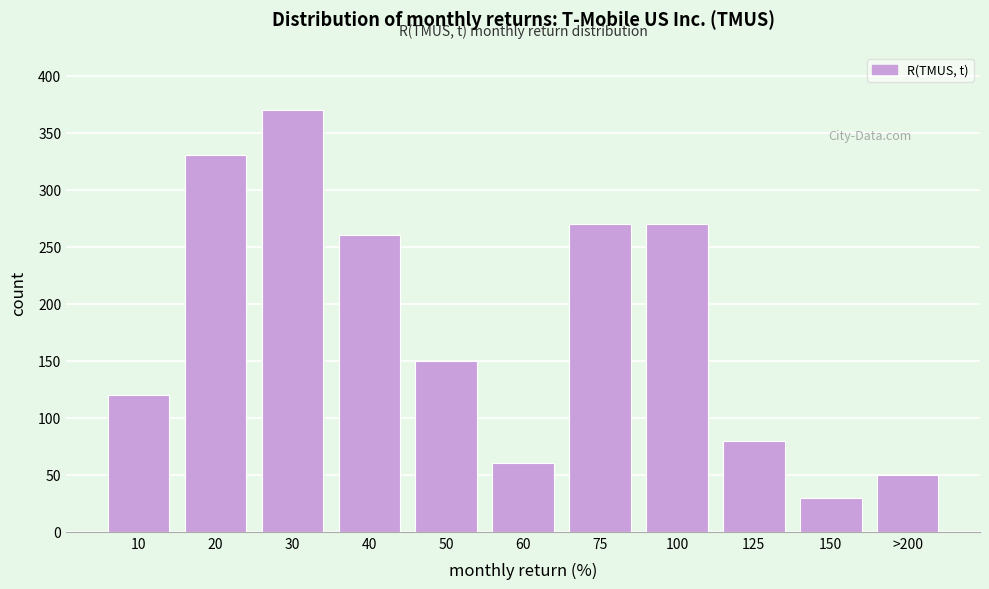

Reading left to right, extract all data points from this chart.

10=120	20=330	30=370	40=260	50=150	60=60	75=270	100=270	125=80	150=30	>200=50